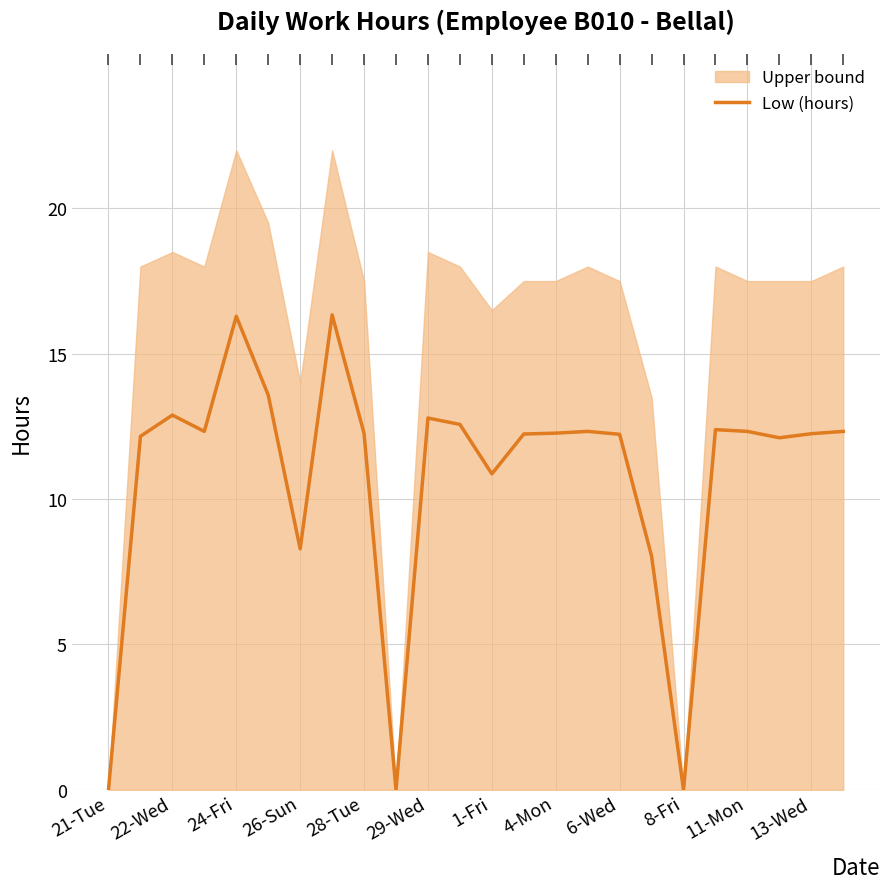

Where is the first local minimum?

26-Sun